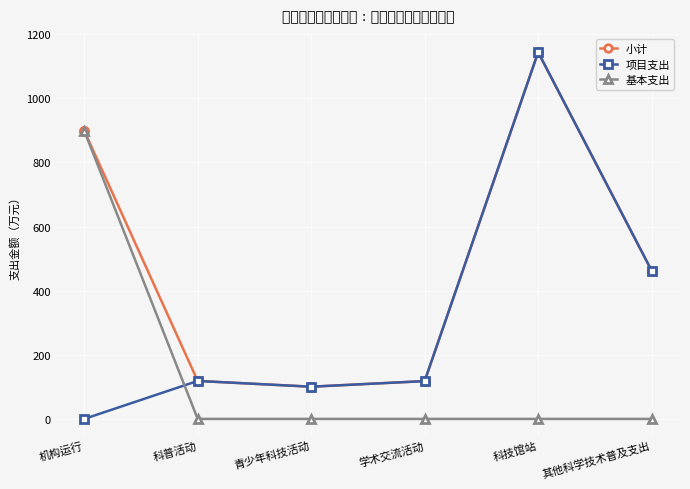

How many intersections are there between 项目支出 and 基本支出?

1